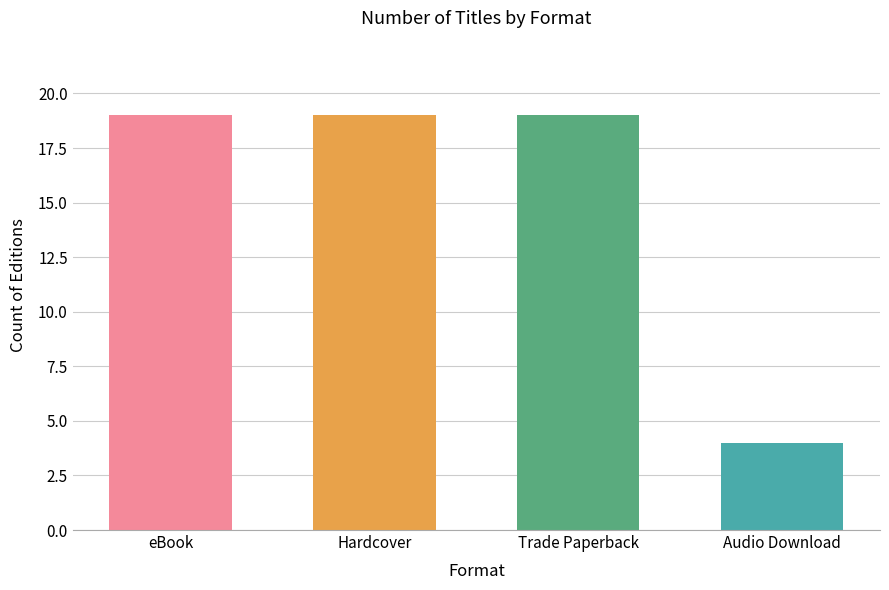

How many categories are shown in the chart?

4